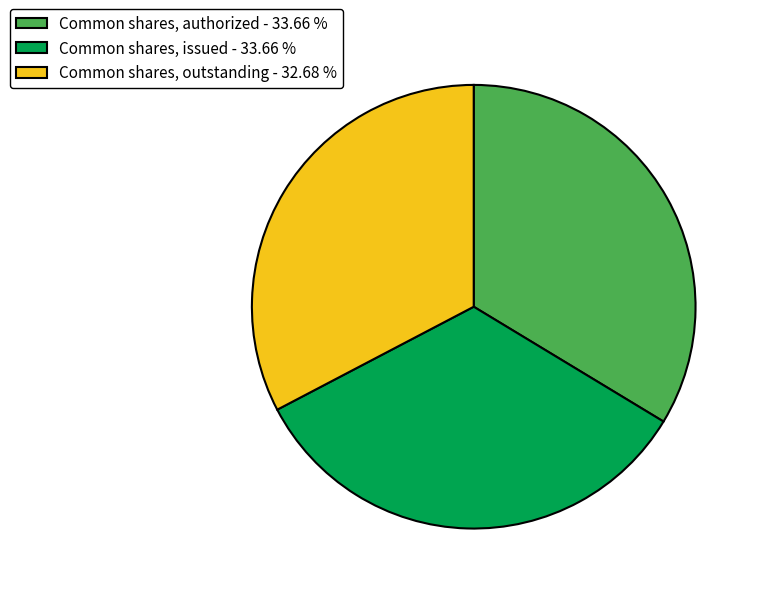

How many slices are in this pie chart?

3